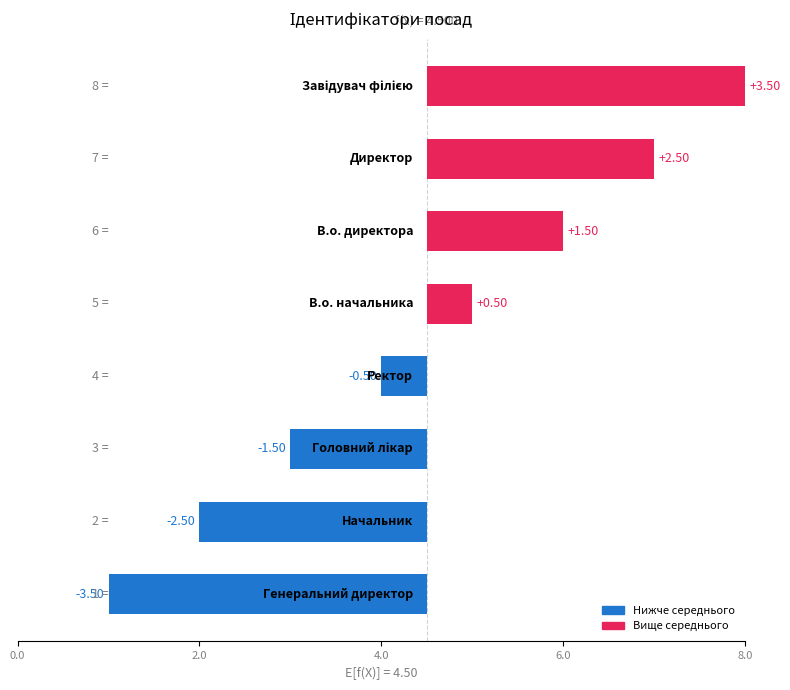

Count the number of data series in this chart.

1